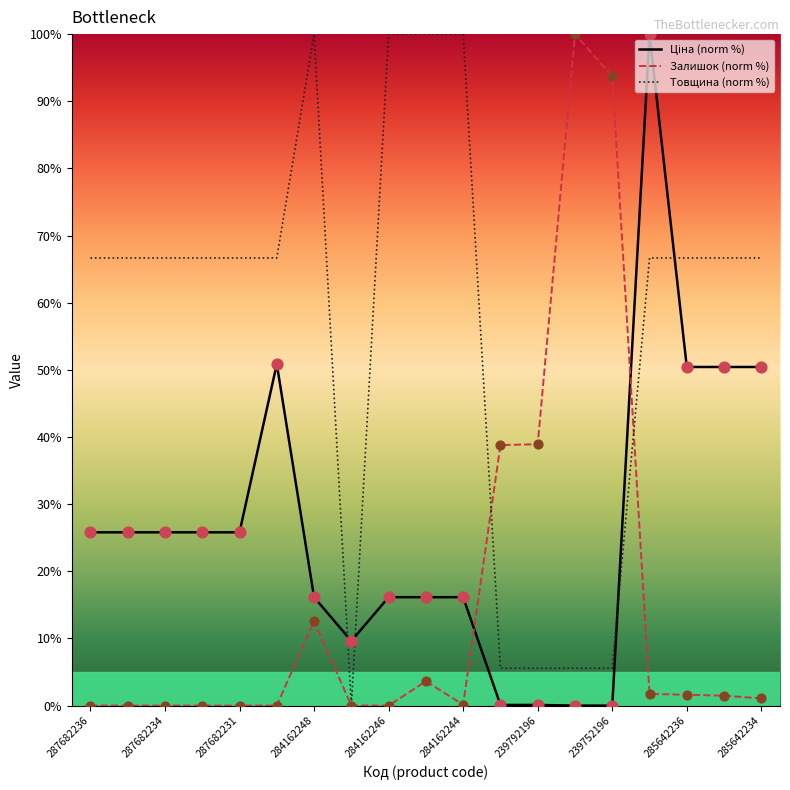

What is the greatest value displayed?

100.0